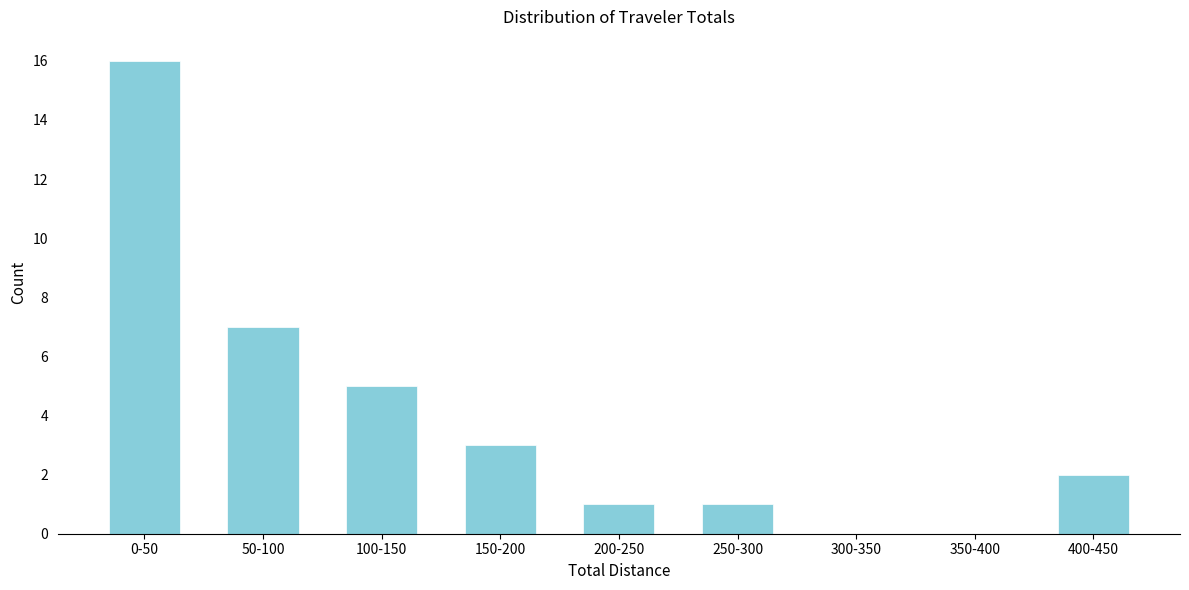

Reading left to right, what are all the values shown in this chart?

0-50=16	50-100=7	100-150=5	150-200=3	200-250=1	250-300=1	300-350=0	350-400=0	400-450=2